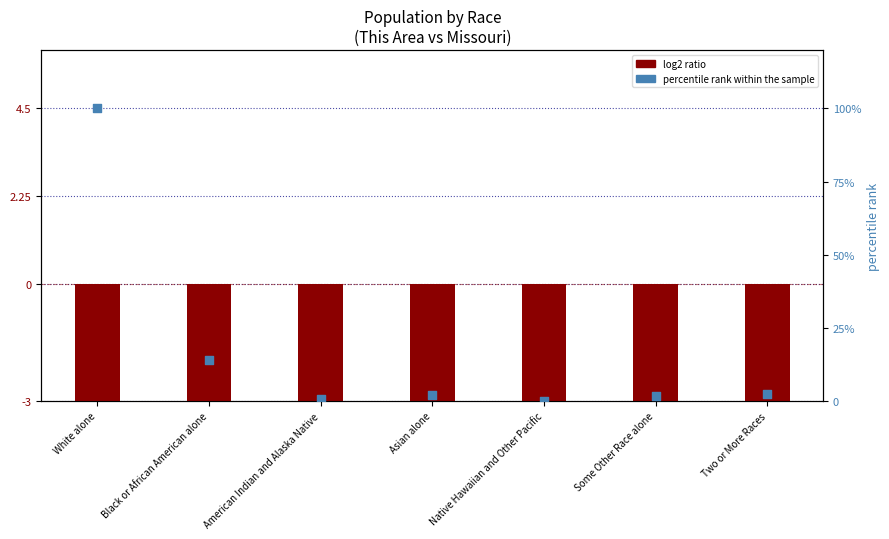

Approximately how many times larger is the value at American Indian and Alaska Native compared to Two or More Races?

0.2